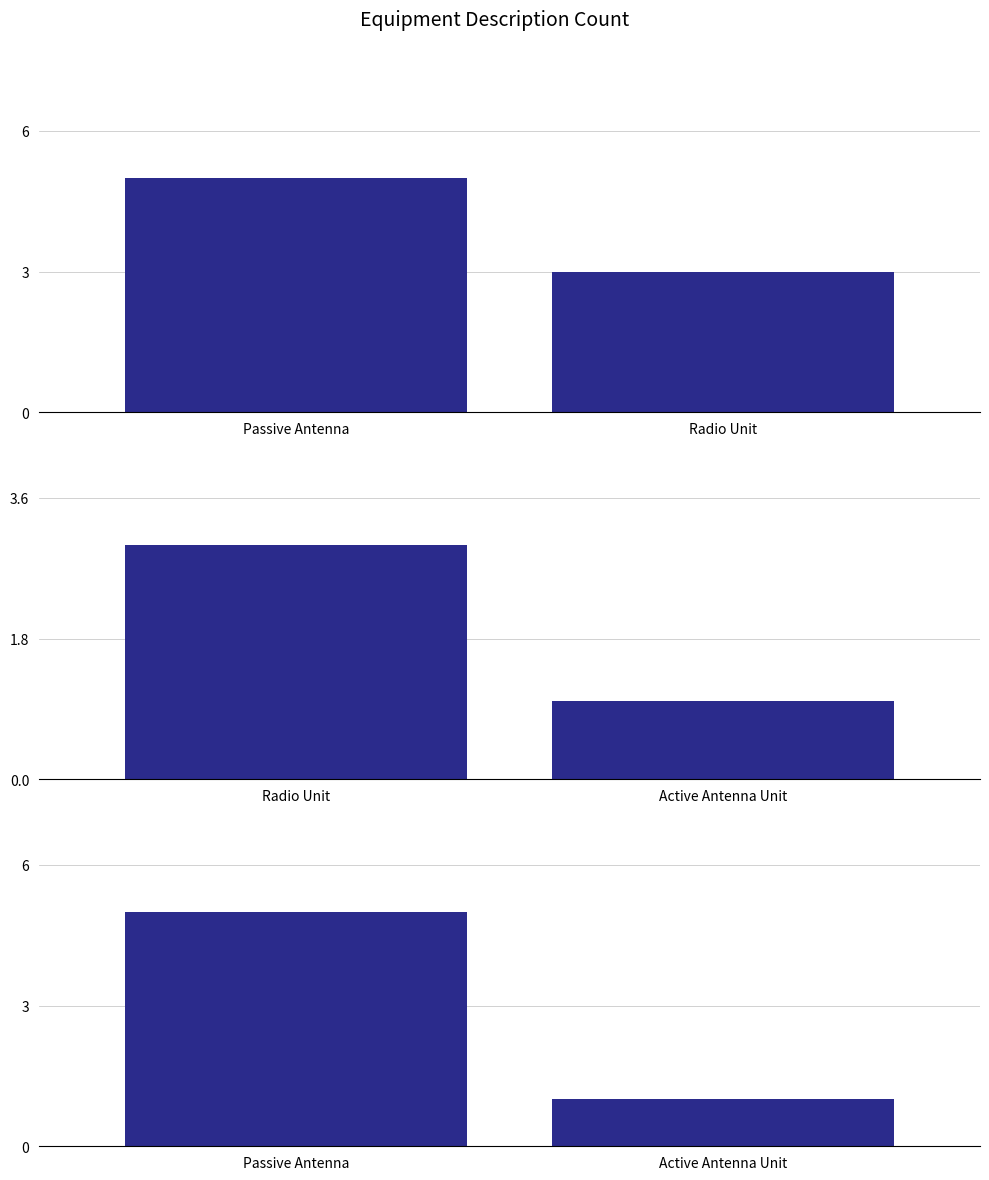

What is the difference between the maximum and minimum values?

4